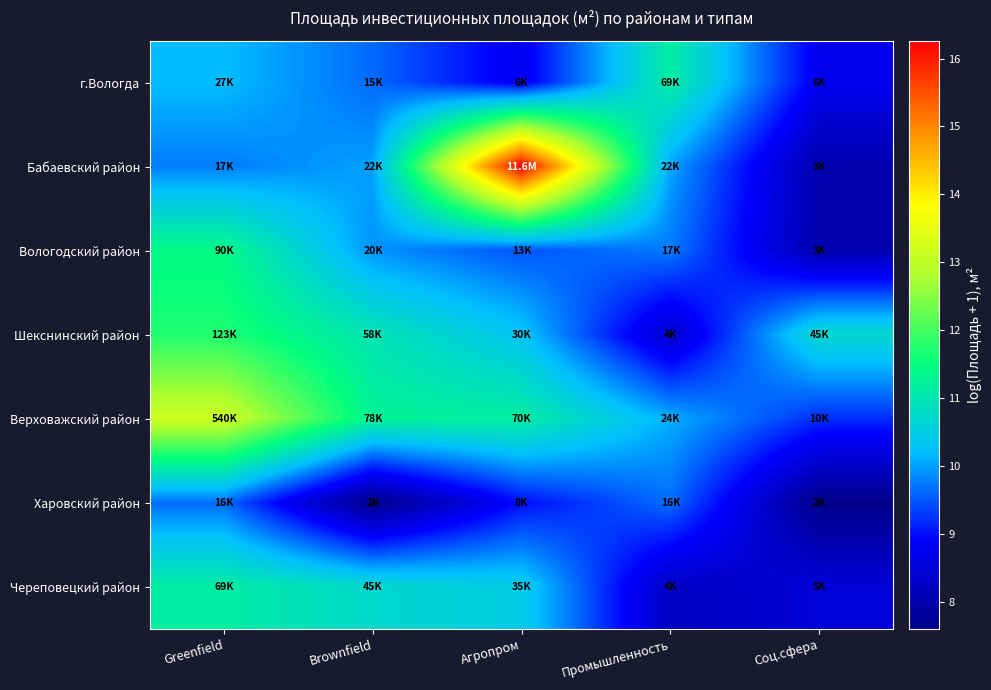

What is the difference between the highest and lowest values at Brownfield?

3.7